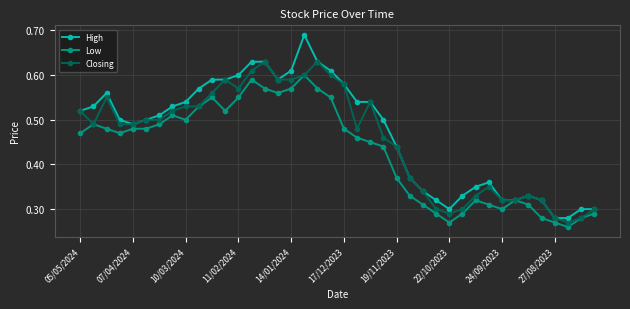

How many data points does each series have?

40